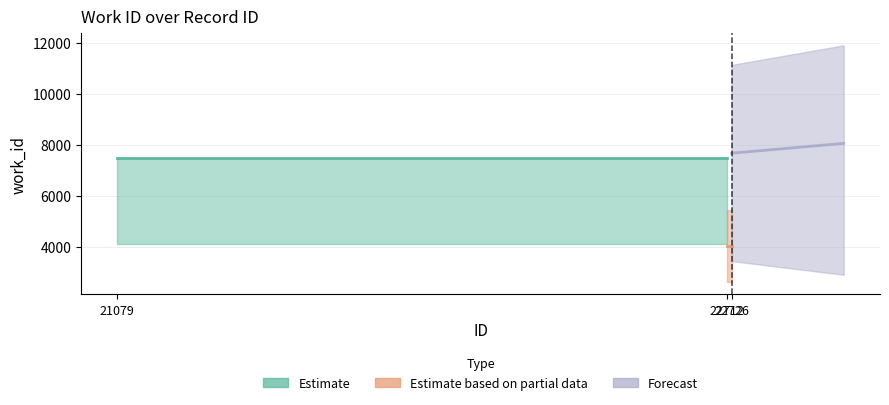

Rank the categories by Estimate based on partial data value from lowest to highest.

21079, 22712